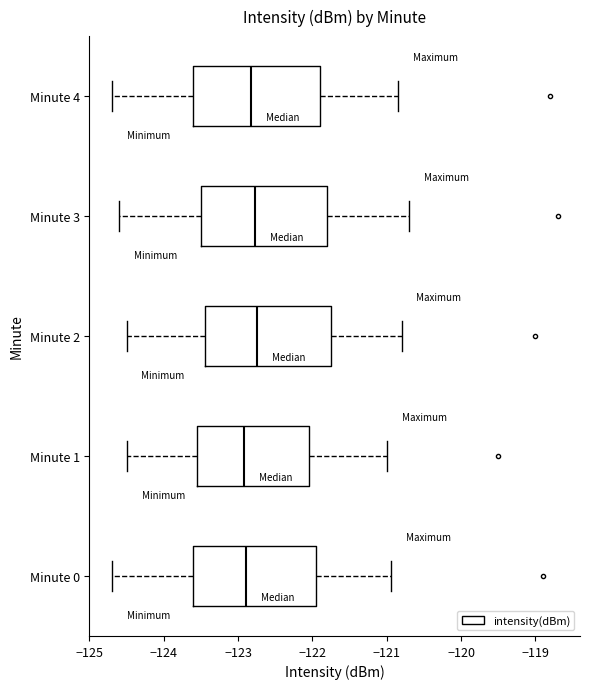

Where does the right whisker of the box for Minute 0 end on the x-axis? The values are not printed on the chart, so give them approximately, as read against the axis.

-120.9